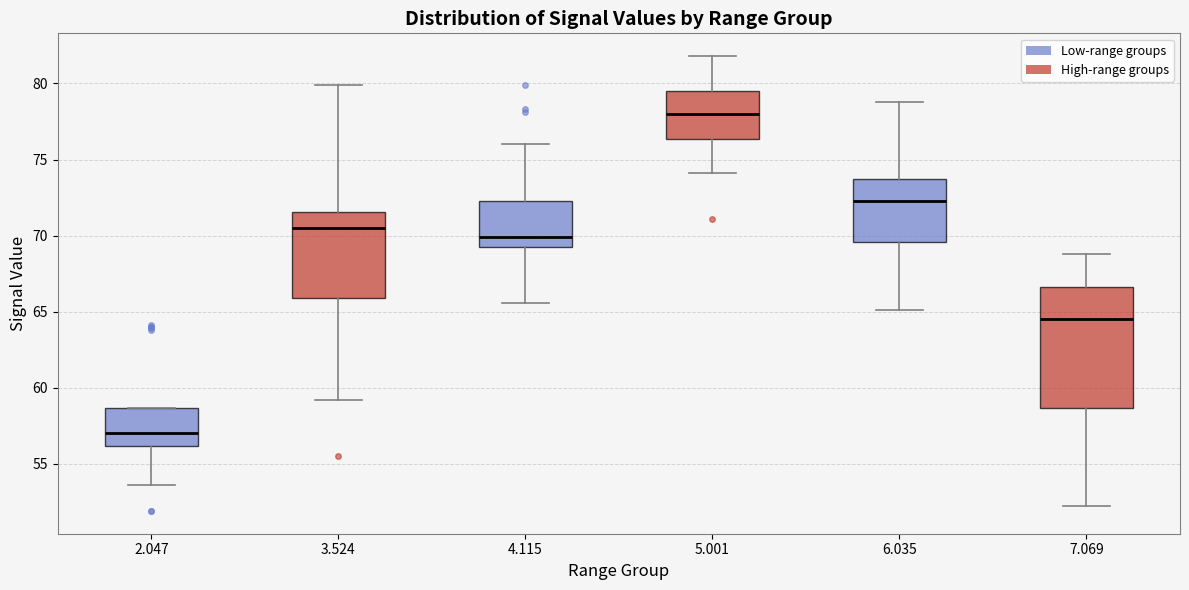

Where does the lower whisker of the box at x = 5.001 end on the y-axis? The values are not printed on the chart, so give them approximately, as read against the axis.

74.0